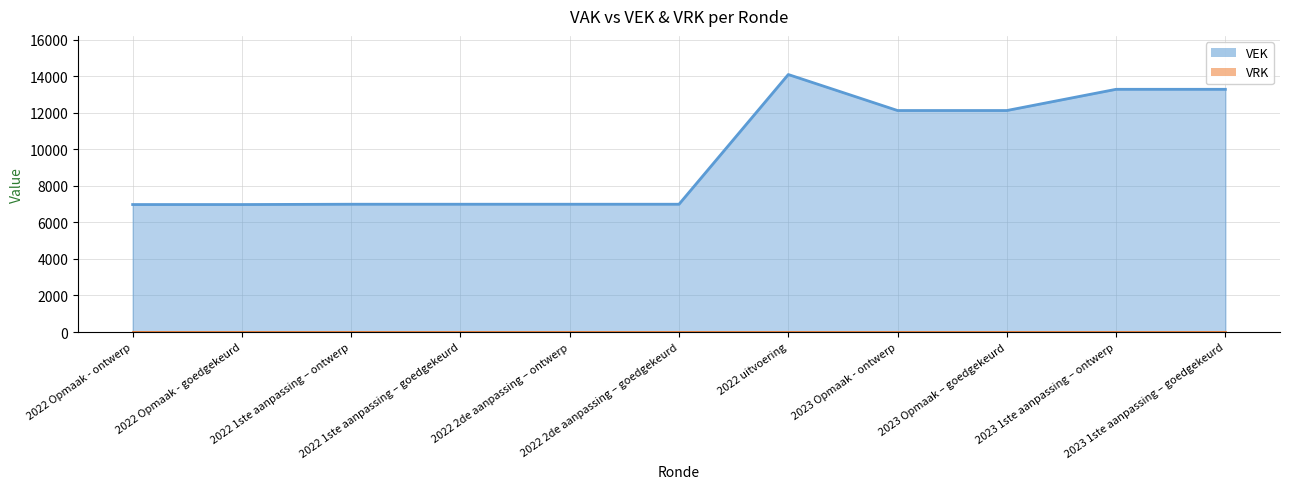

How many values are below 6994?

2